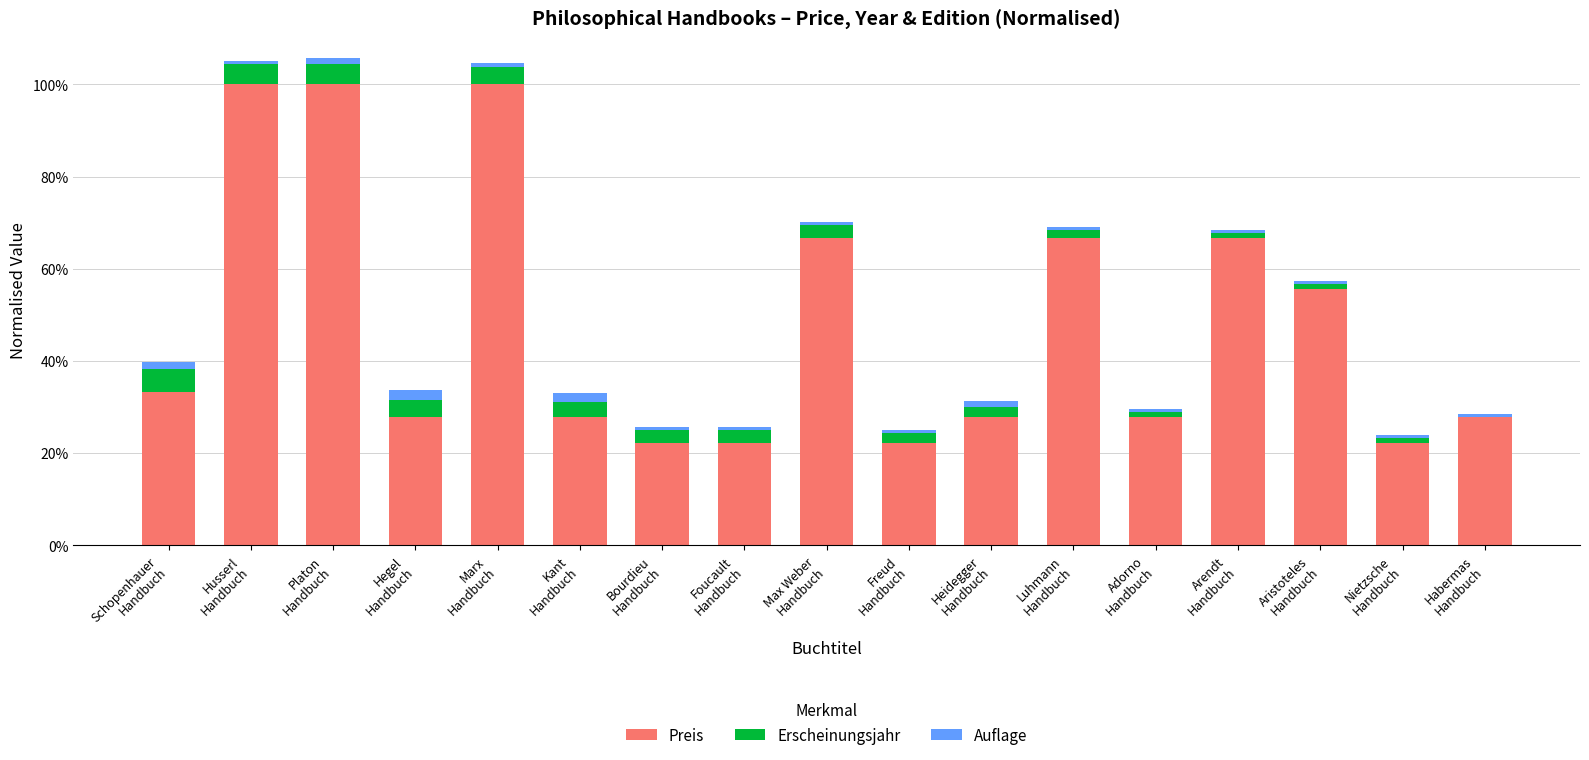

Is it true that Preis equals 0.3 at Kant
Handbuch?

True